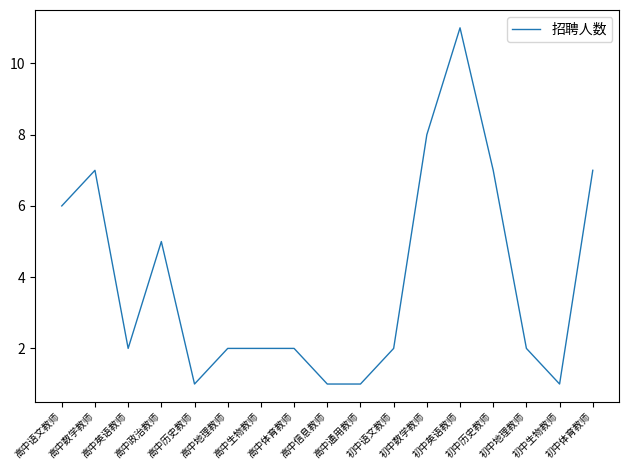

Reading left to right, list all the values displayed in this chart.

6	7	2	5	1	2	2	2	1	1	2	8	11	7	2	1	7